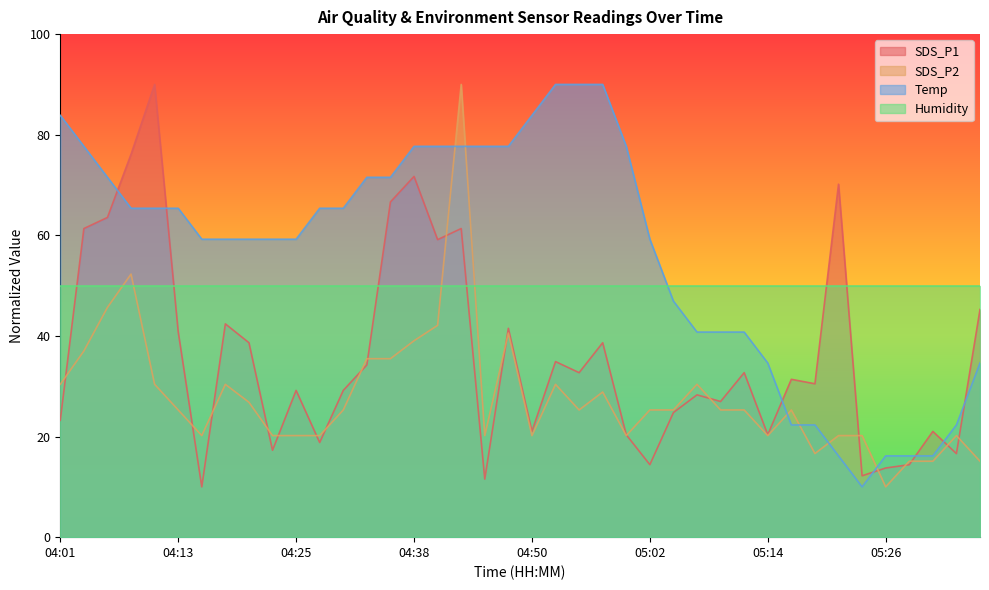

What is the label of the 39th point from the left?

05:34